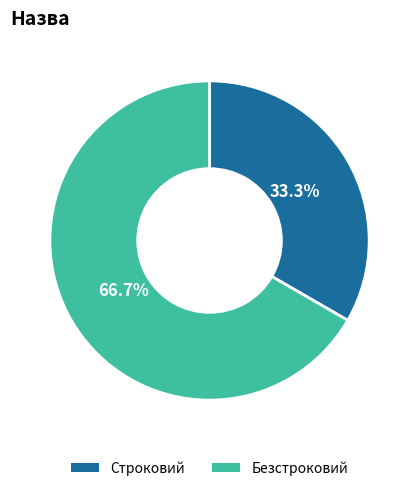

What is the smallest slice in the pie chart?

Строковий